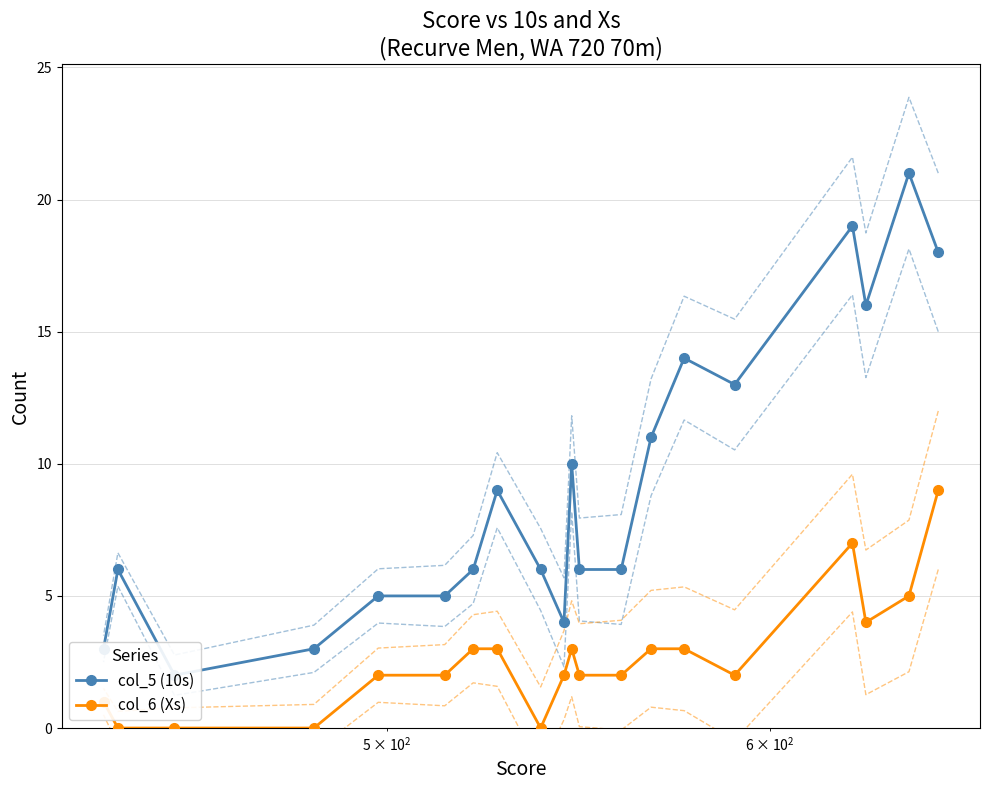

What is the value of the col_6 (Xs) point at the 15th from the left?

3